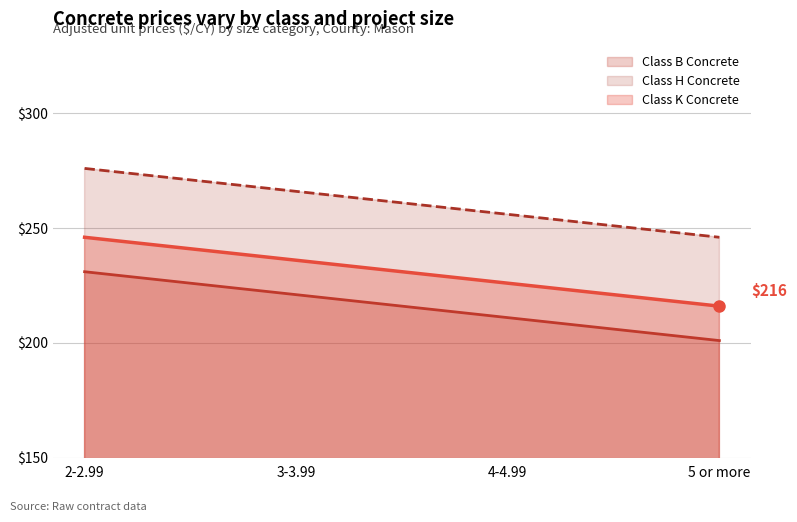

True or false: Class B Concrete has a value of 271 at 5 or more.

False